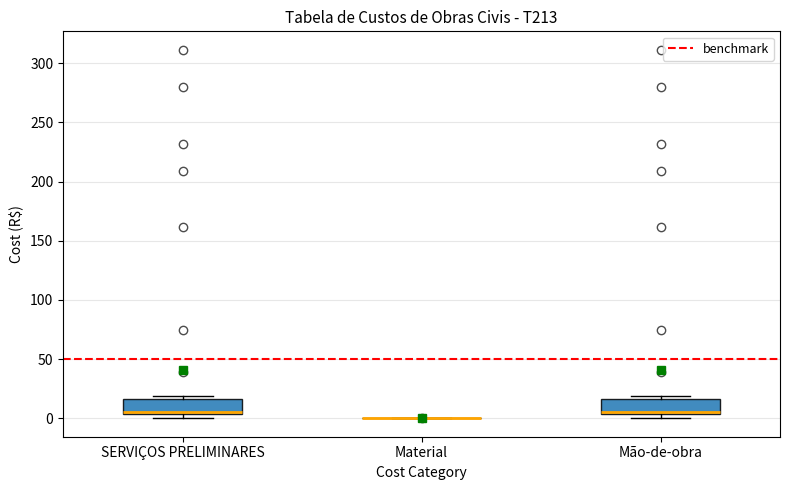

Reading left to right, transcribe this box plot: for each box, give where its median line is, the range the box spans, and where its two whiskers end, as read against the y-axis. The values are not printed on the chart, so give them approximately, as read against the axis.

SERVIÇOS PRELIMINARES: median 5 (drawn on the box's lower edge), box 5 to 15, whiskers 0 to 20
Material: box collapsed to a line at 0, whiskers 0 to 0
Mão-de-obra: median 5 (drawn on the box's lower edge), box 5 to 15, whiskers 0 to 20